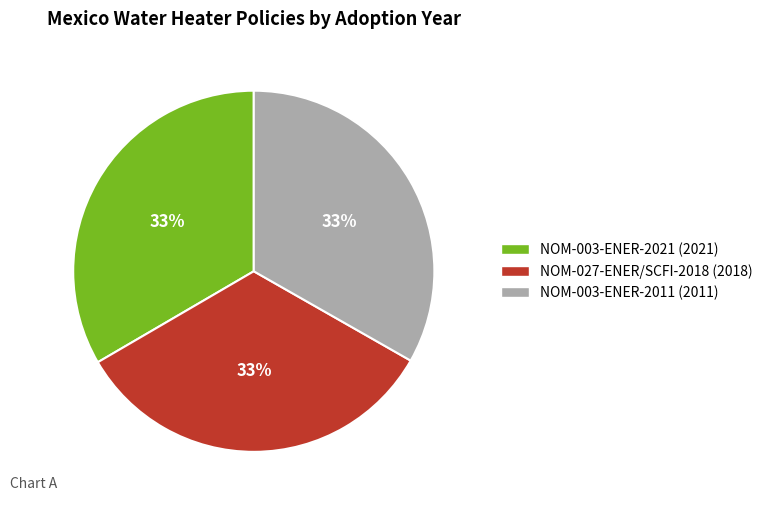

To the nearest percent, what is the average slice percentage?

33%